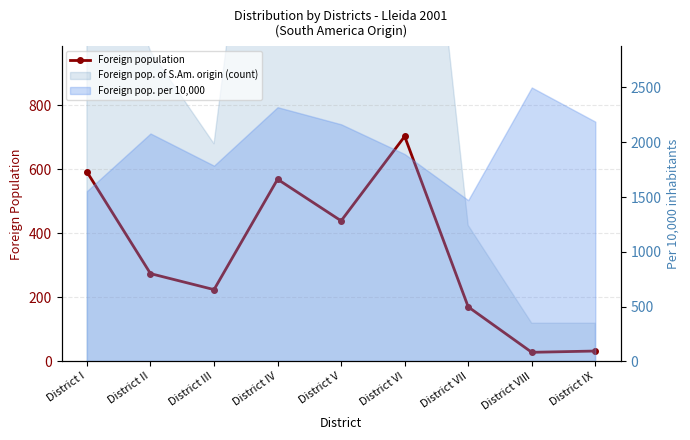

Count the number of values greater than 274.

4